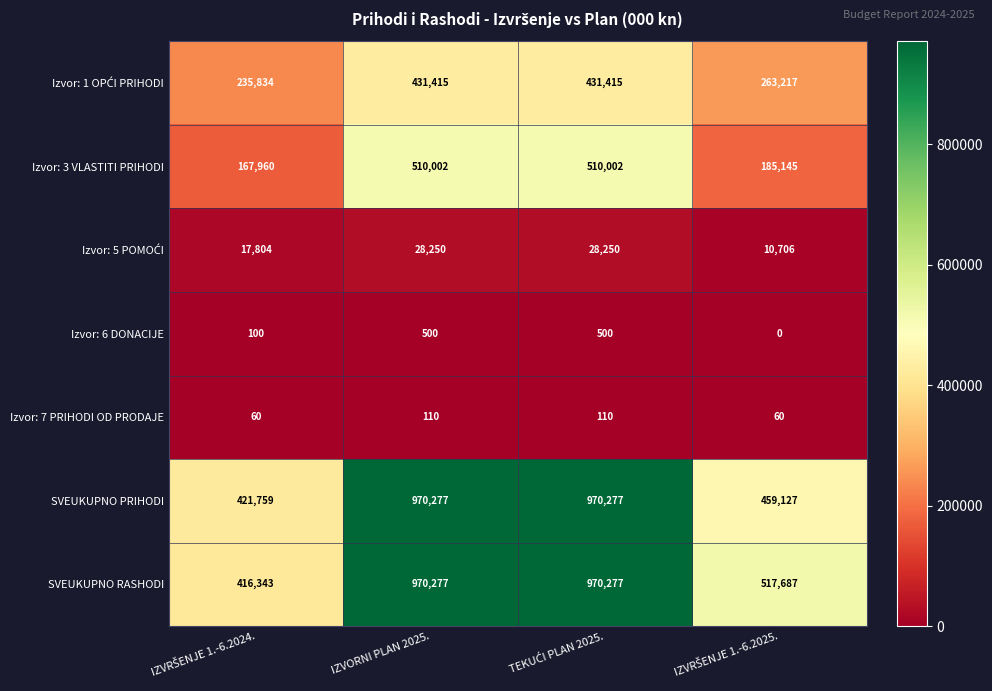

What is the lowest value of the Izvor: 7 PRIHODI OD PRODAJE series?

60